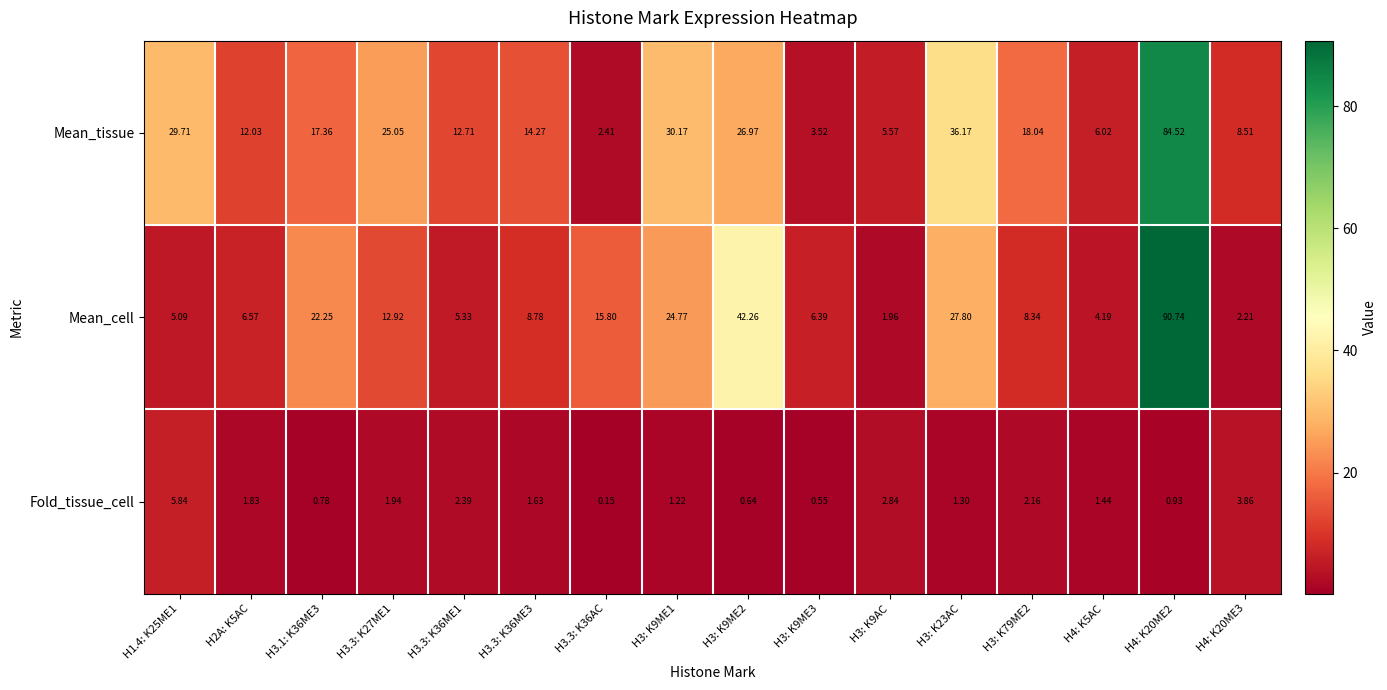

Between H2A: K5AC and H4: K20ME3, which series saw the biggest shift?

Mean_cell